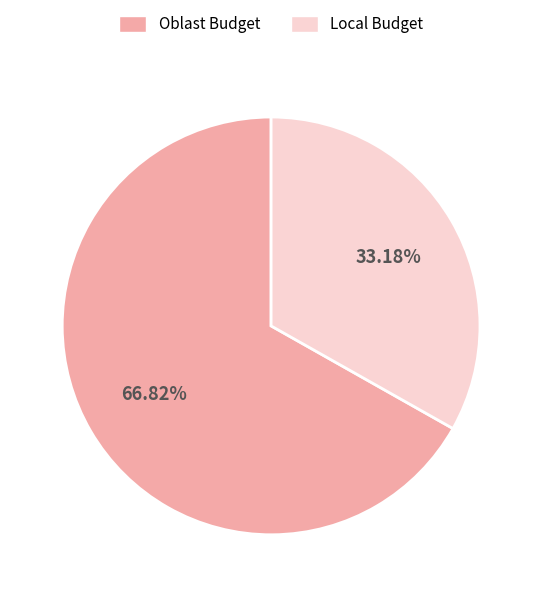

Rank the categories by value from highest to lowest.

Oblast Budget, Local Budget